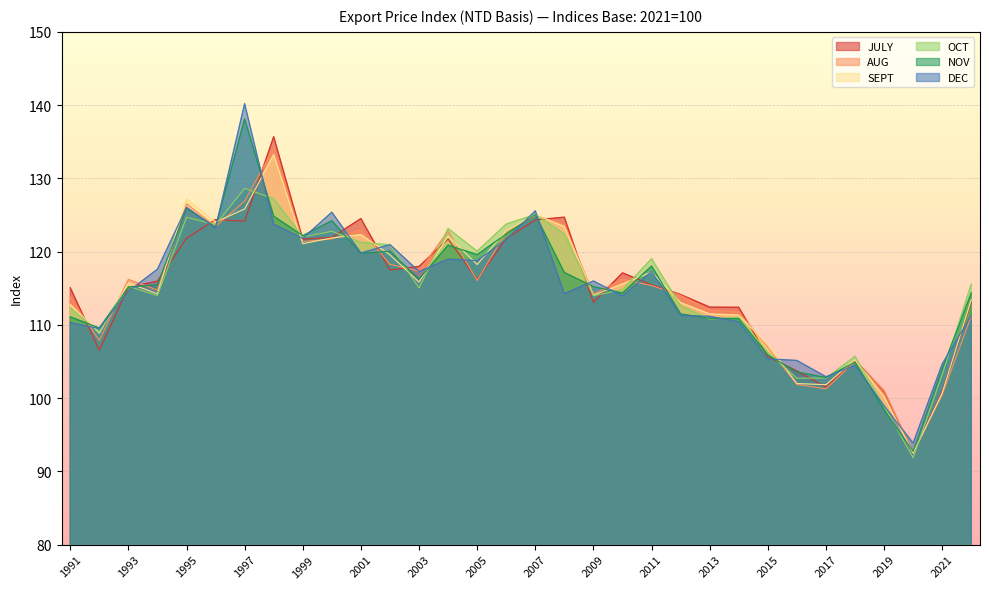

Where is the first local maximum for SEPT?

1993